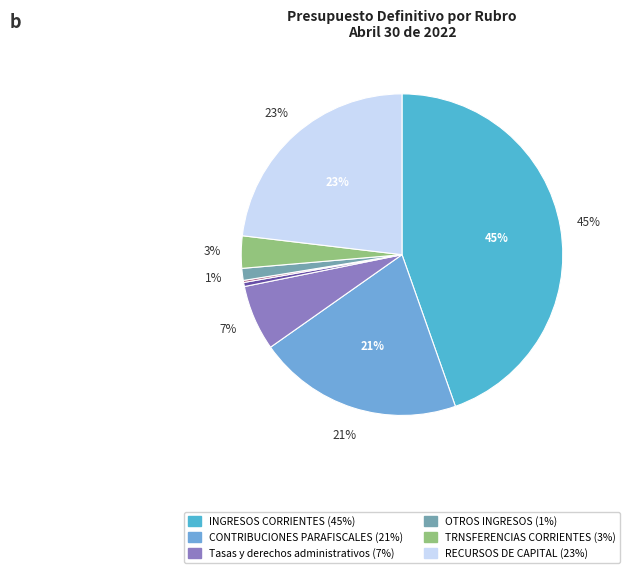

To the nearest percent, what portion does Tasas y derechos administrativos represent?

7%